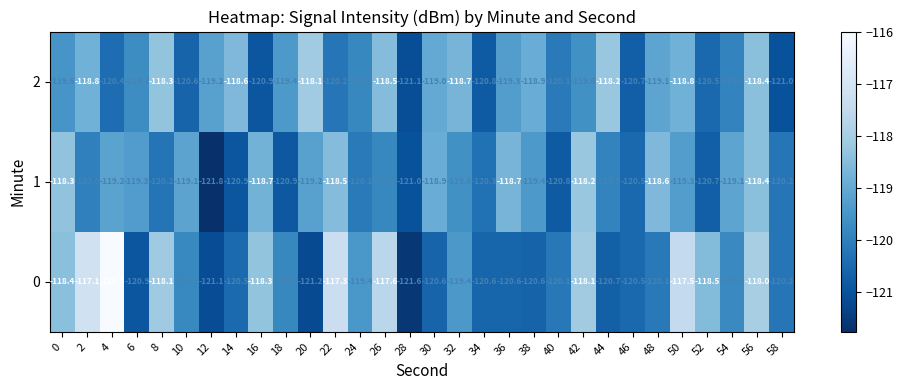

Is it true that 2 equals -76.6 at 56?

False